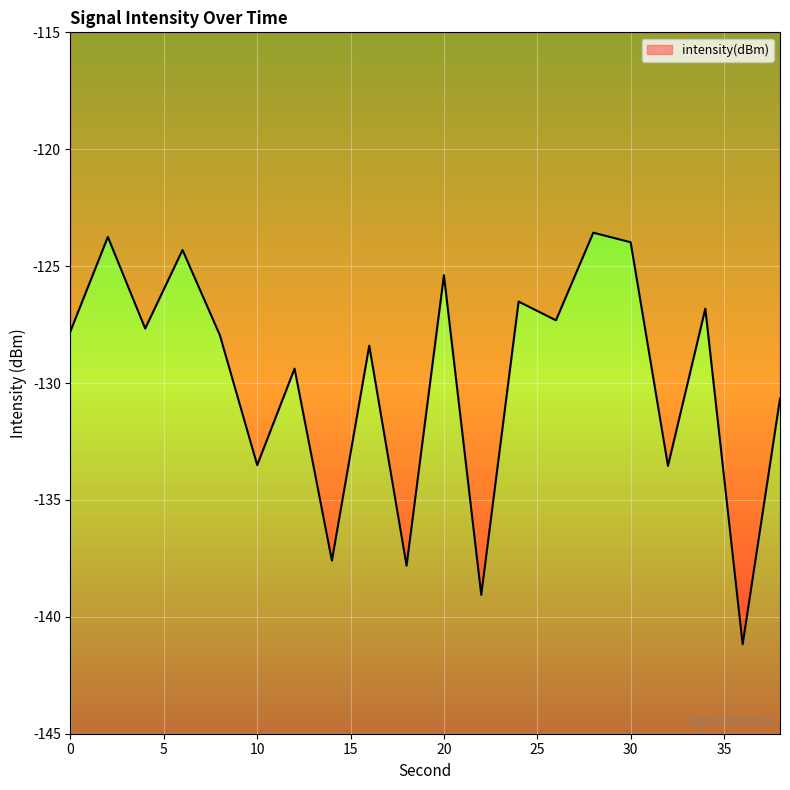

The value at 14 is -137.6. True or false?

True